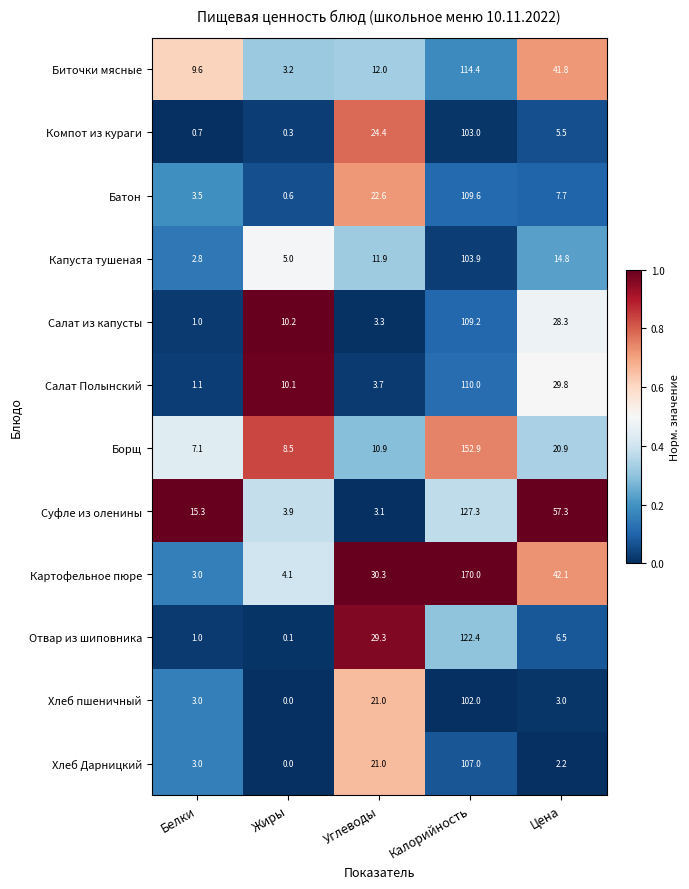

Rank the categories by Биточки мясные value from lowest to highest.

Жиры, Белки, Углеводы, Цена, Калорийность